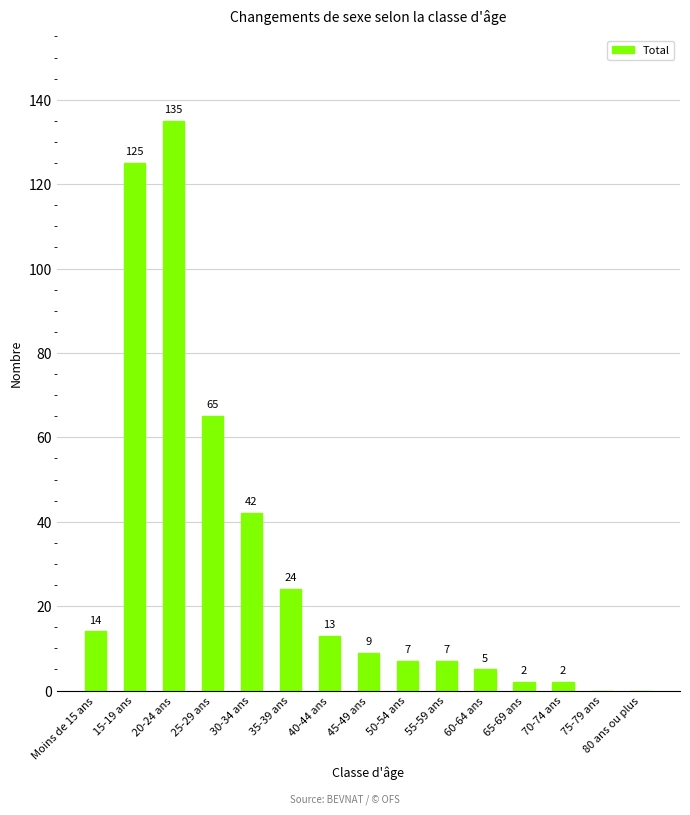

Where is the data nearest to the value 67?

25-29 ans